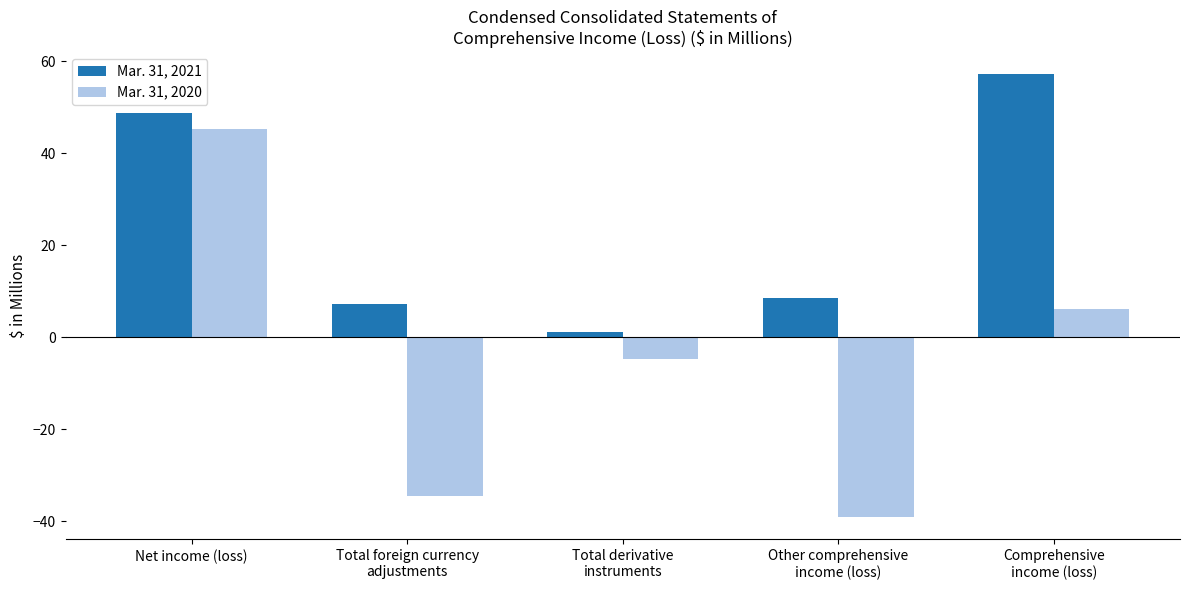

Which category has the lowest value across all series?

Other comprehensive
income (loss)